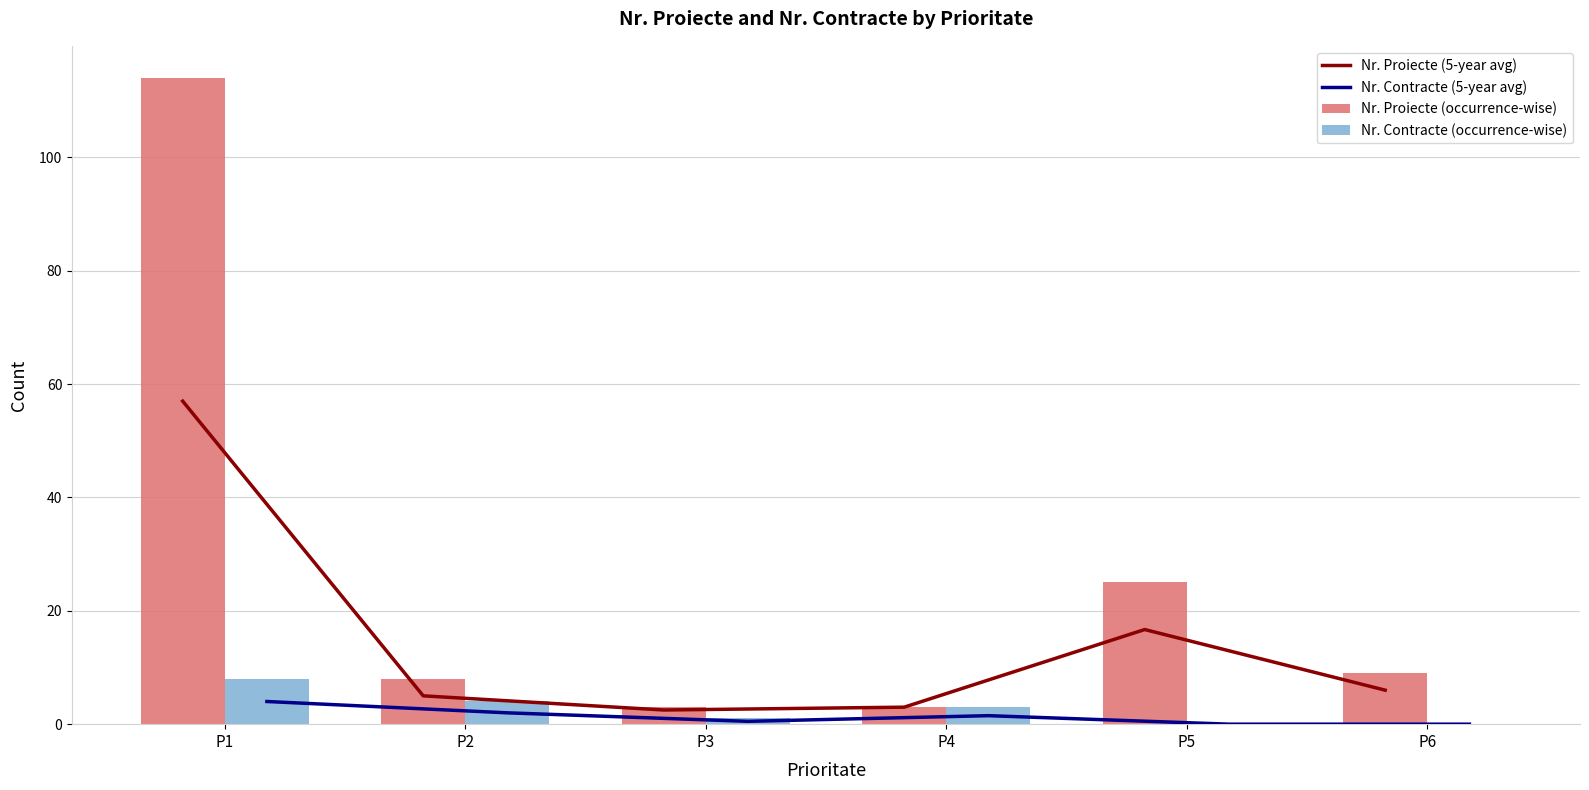

List the labels in order of Nr. Contracte (occurrence-wise) value, smallest first.

P5, P6, P3, P4, P2, P1